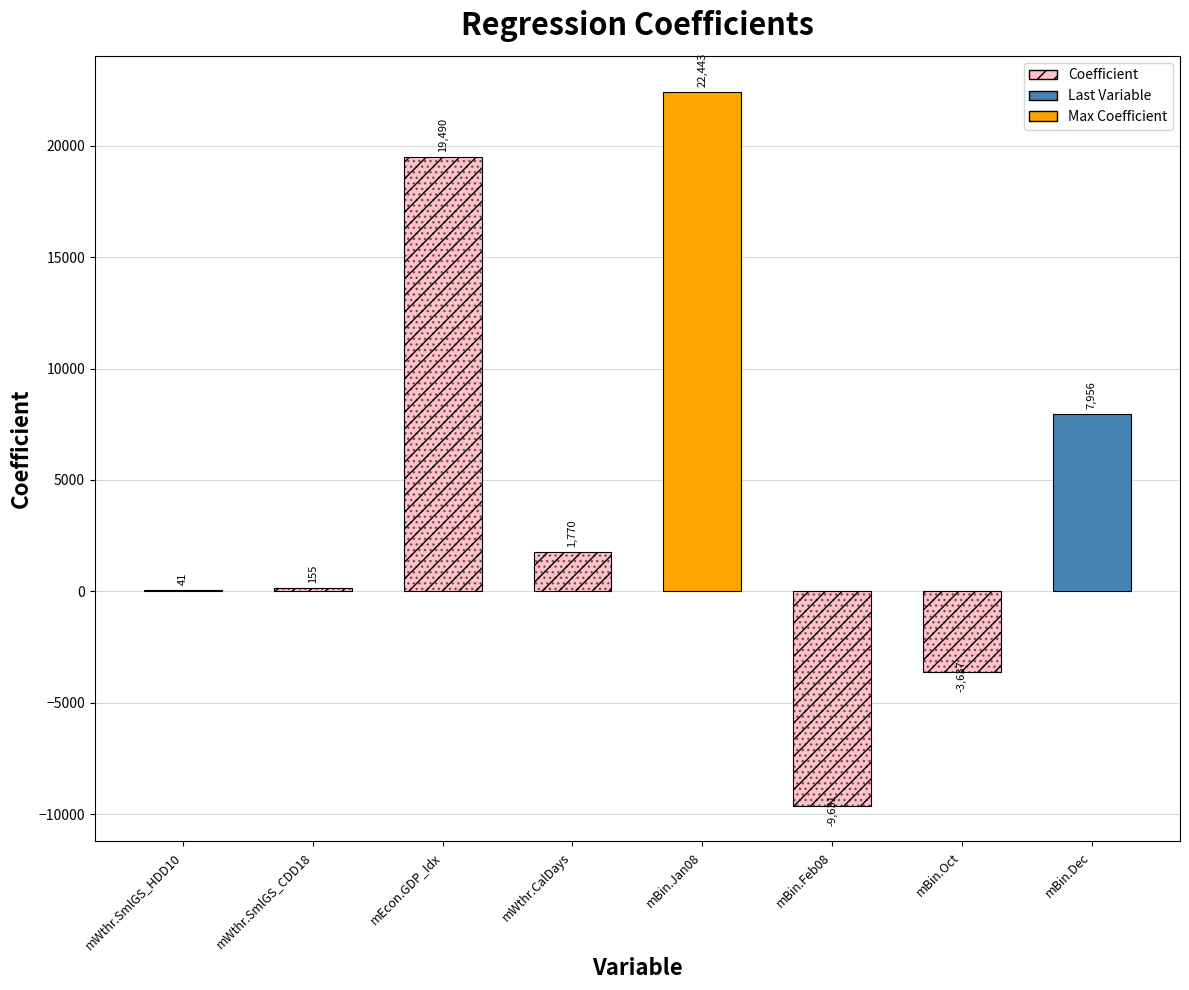

Where is the data nearest to the value 6405?

mBin.Dec